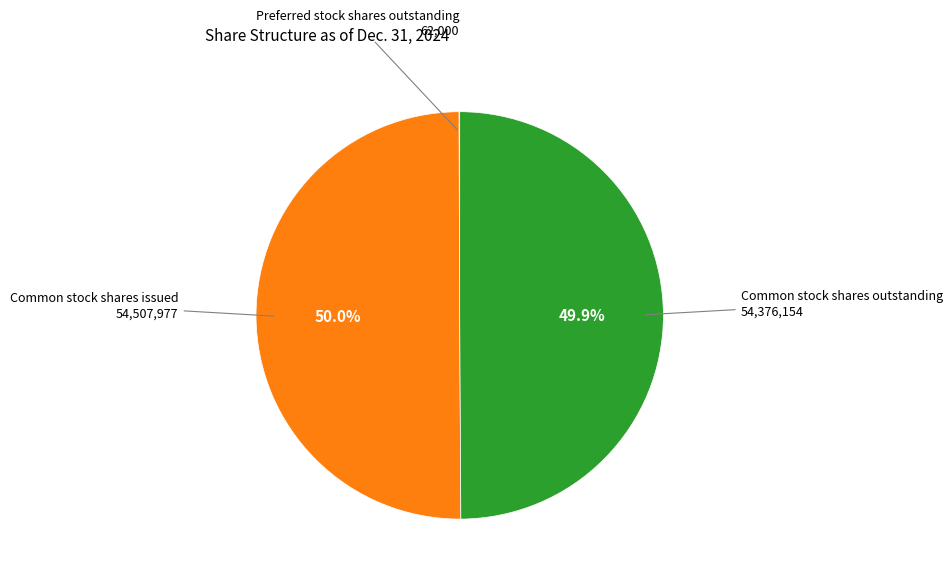

True or false: Common stock shares outstanding accounts for 50% of the total.

True